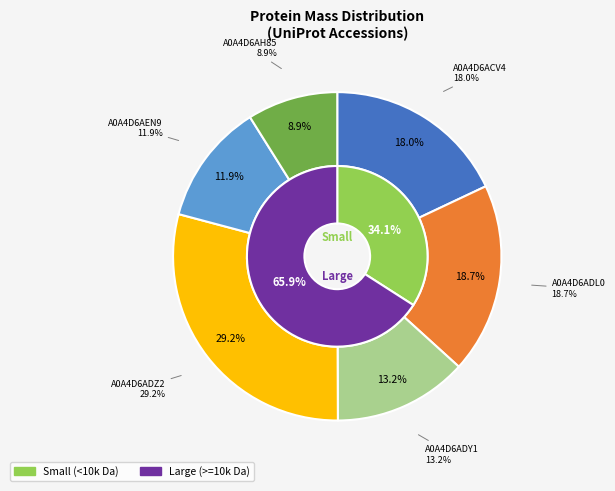

How many slices are in this pie chart?

6